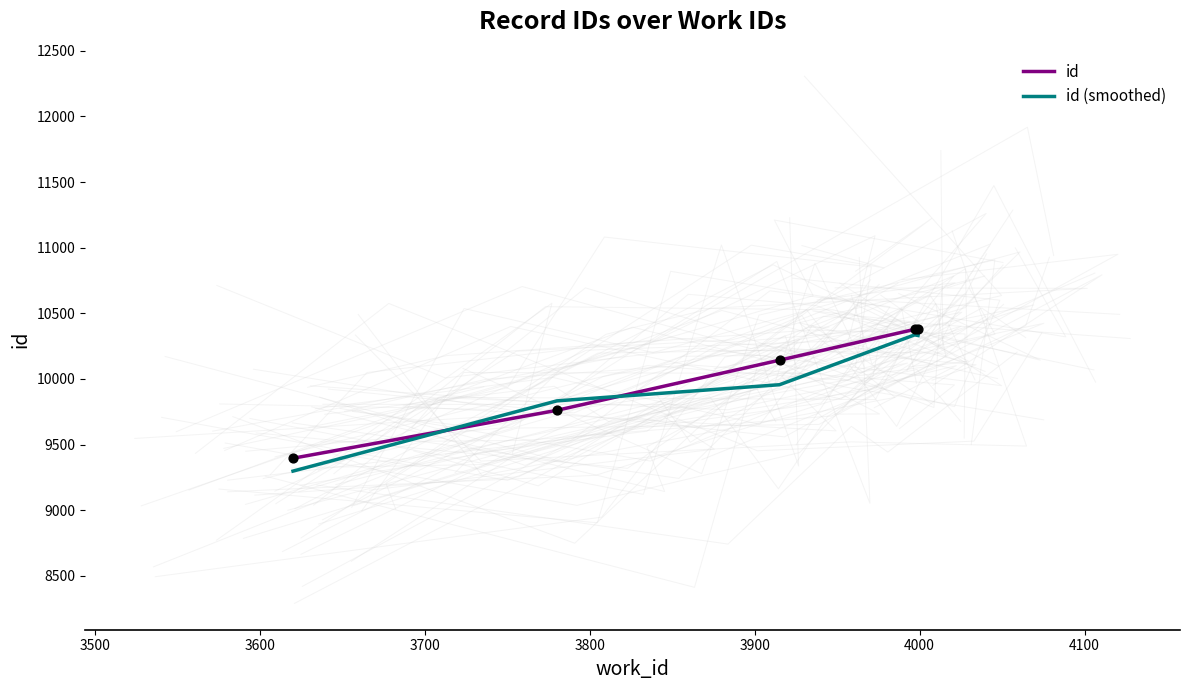

Which series has the largest total across all categories?

id